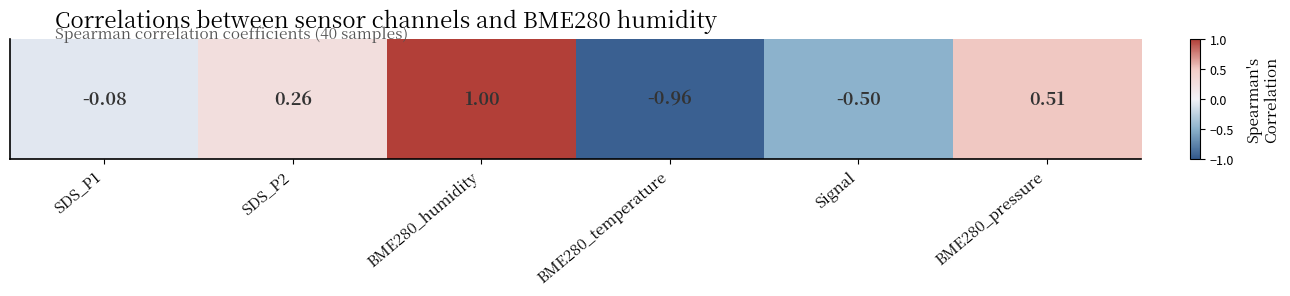

How many series are shown in this chart?

1